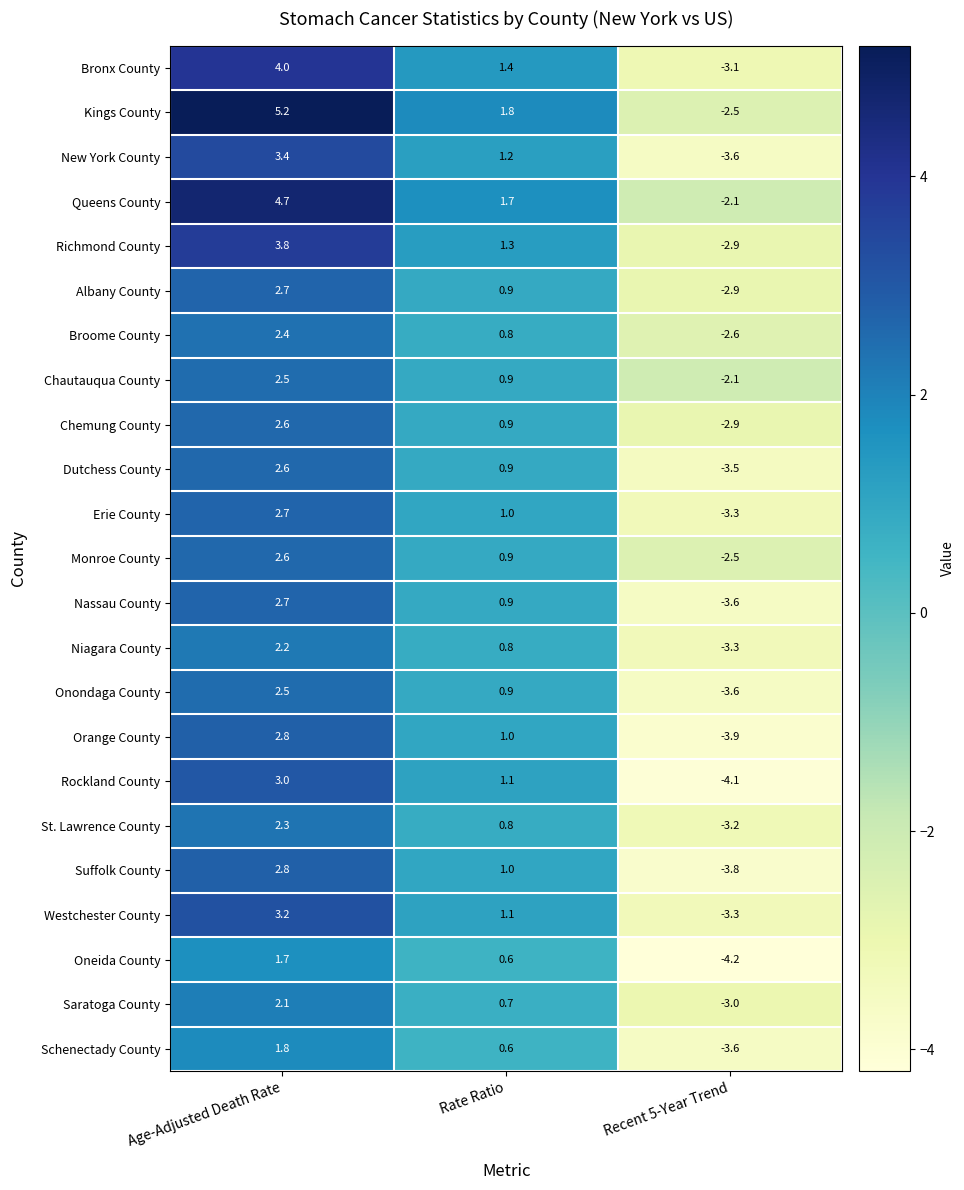

What is the average value of the Bronx County series?

0.8